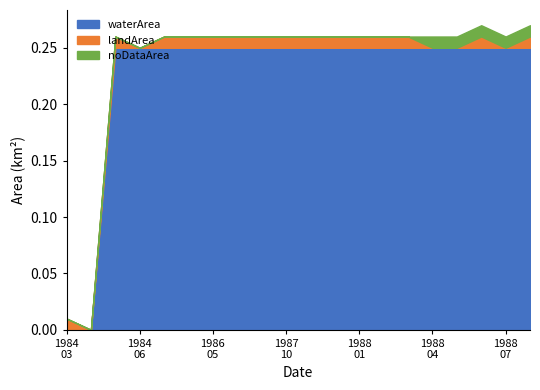

Rank the series at 1988_06 from lowest to highest value.

landArea, noDataArea, waterArea